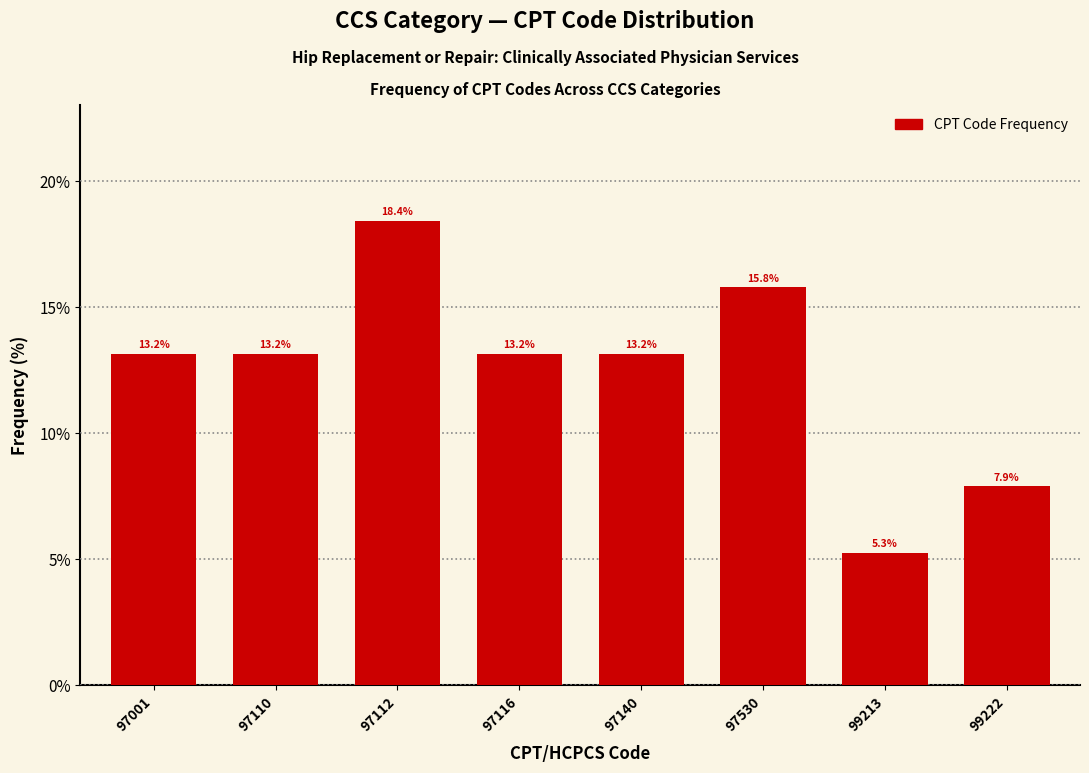

Reading right to left, extract all data points from this chart.

99222=7.9	99213=5.3	97530=15.8	97140=13.2	97116=13.2	97112=18.4	97110=13.2	97001=13.2